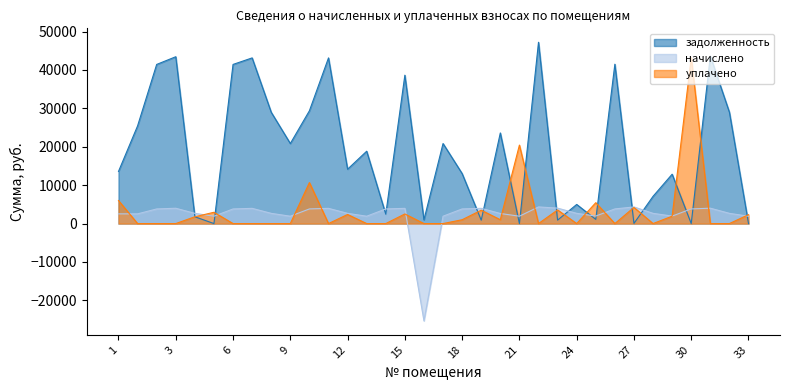

Is it true that уплачено equals 1924.7 at 29?

True